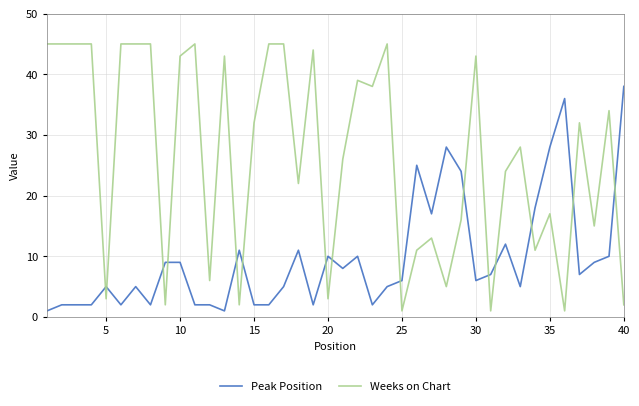

What is the difference between the maximum and minimum values in the Weeks on Chart series?

44